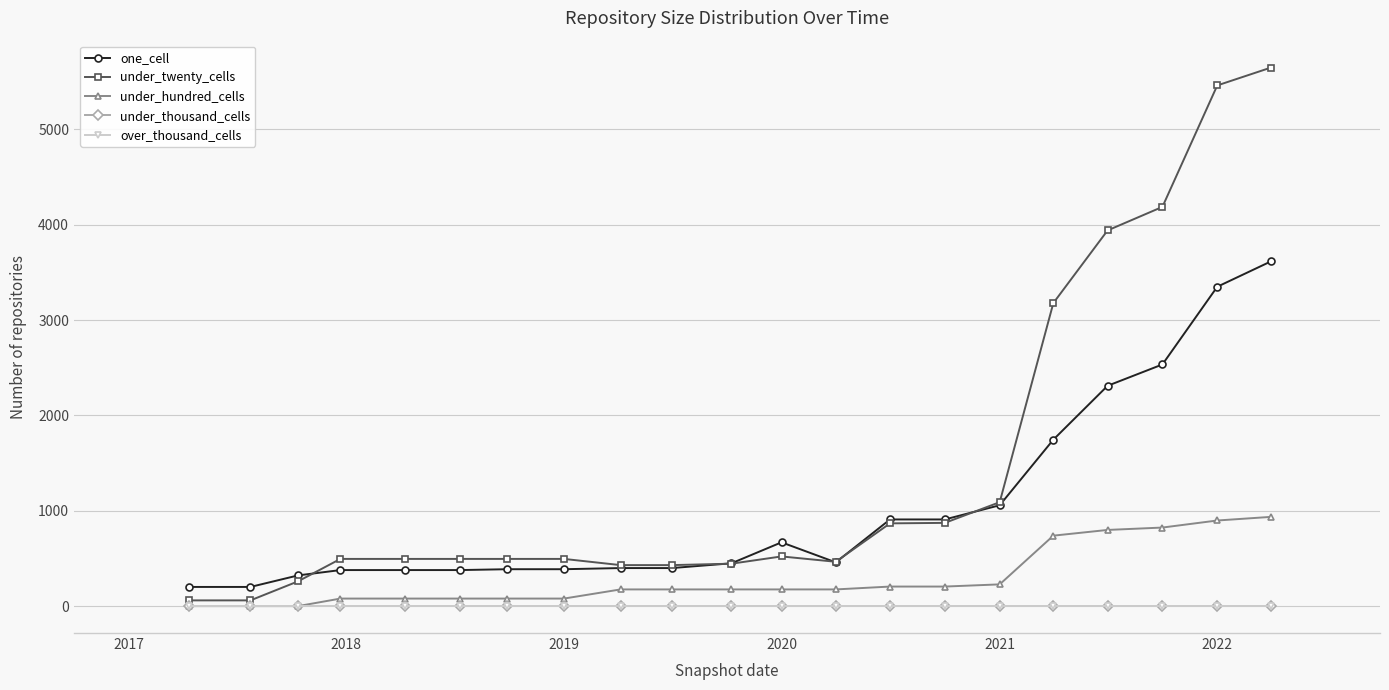

Is this an area chart (filled region under the line)?

No